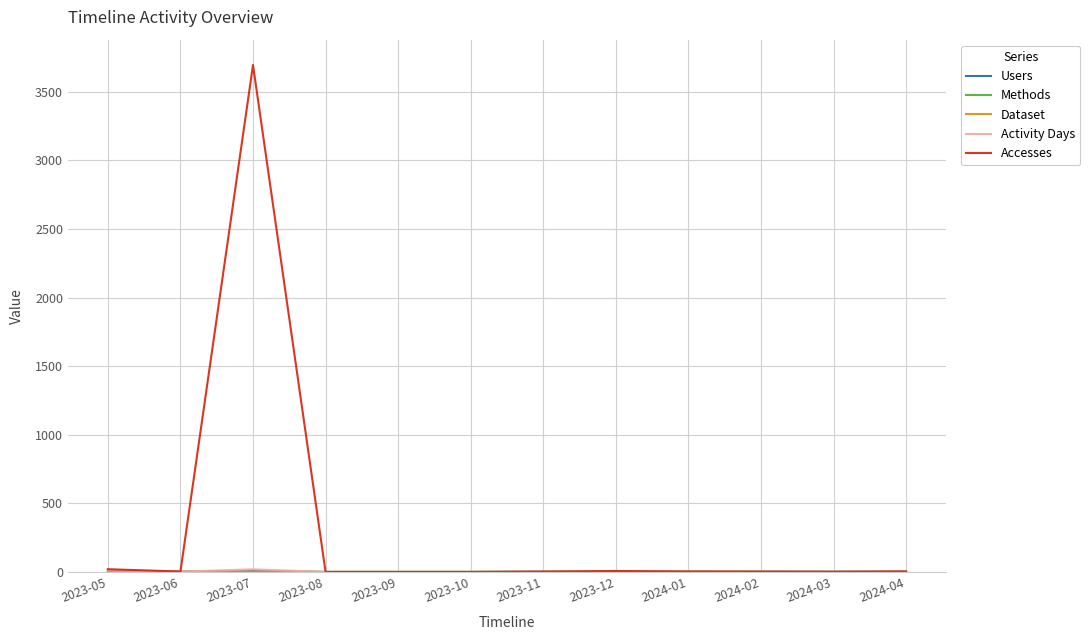

What is the spread (max minus min) of values at 2024-02?

1